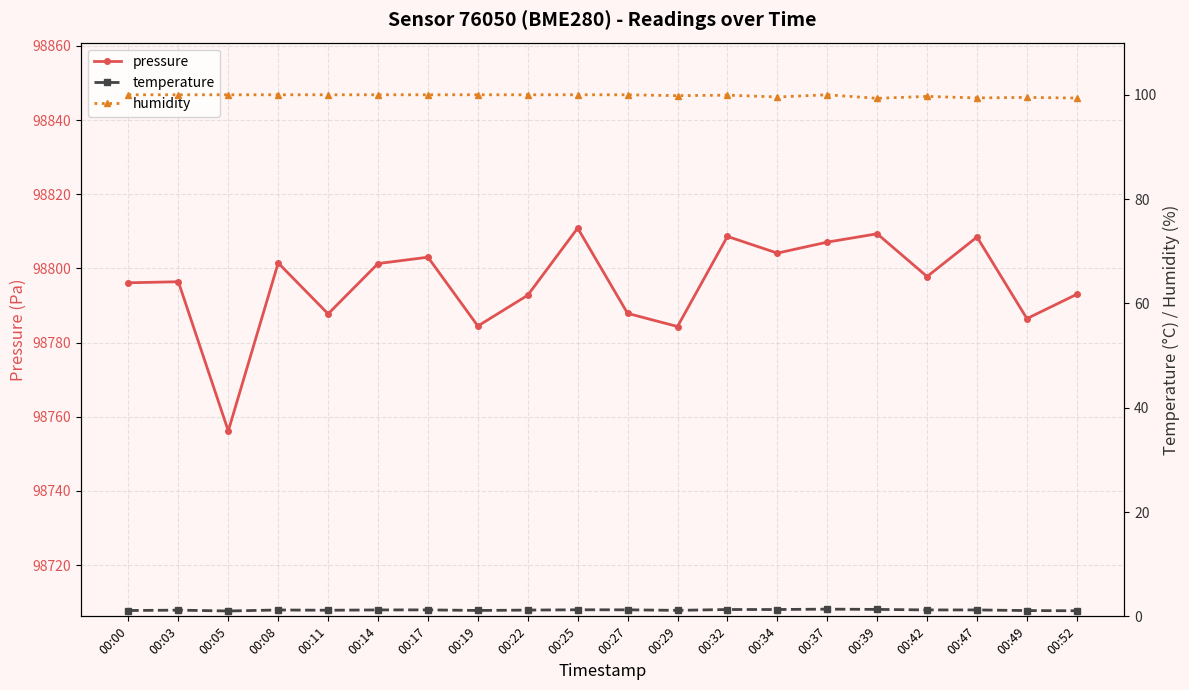

At which category does the chart reach its peak across all series?

00:25